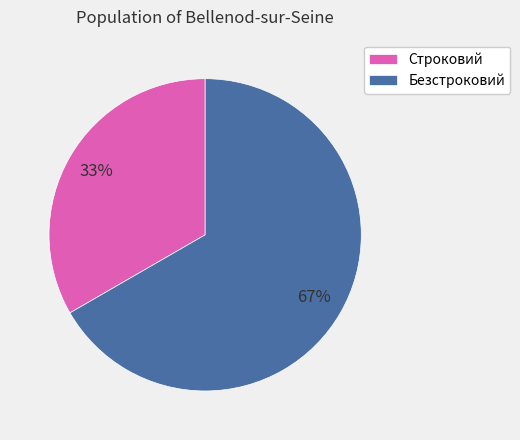

Between Строковий and Безстроковий, which is larger?

Безстроковий